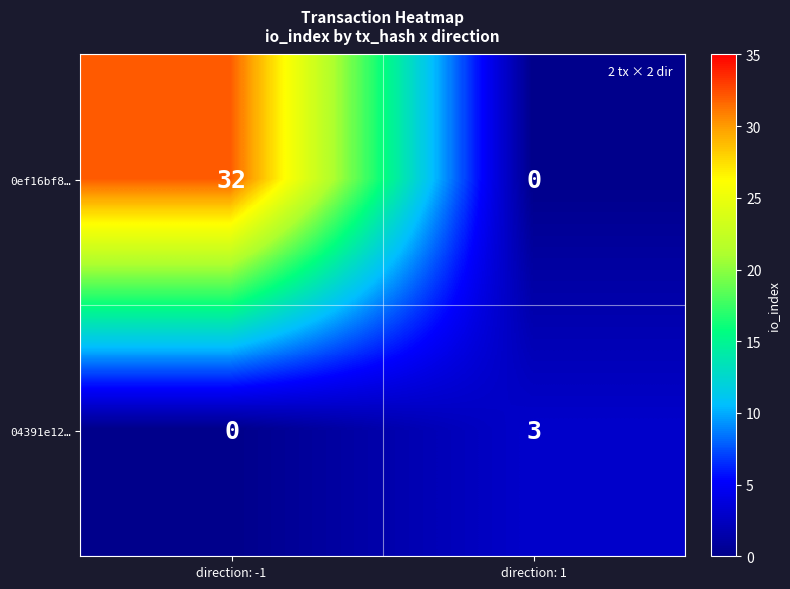

Which series has the widest spread of values?

0ef16bf8…